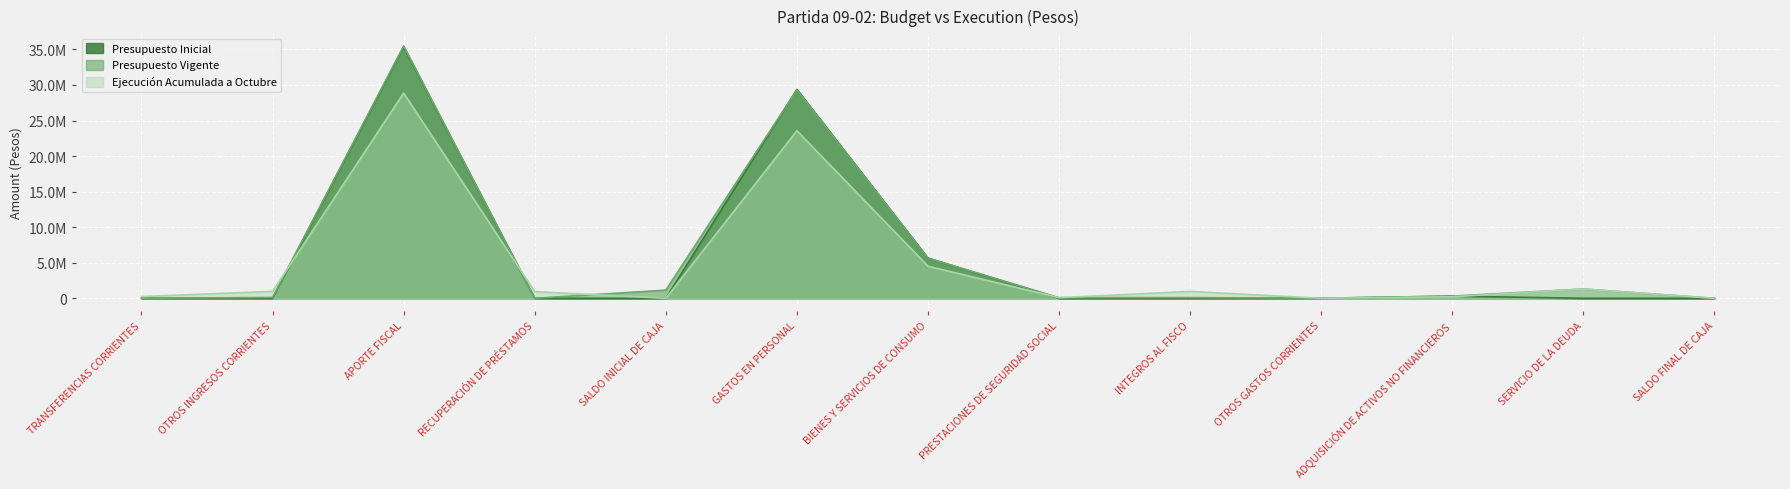

What is the difference between the highest and lowest values at RECUPERACIÓN DE PRÉSTAMOS?

936444